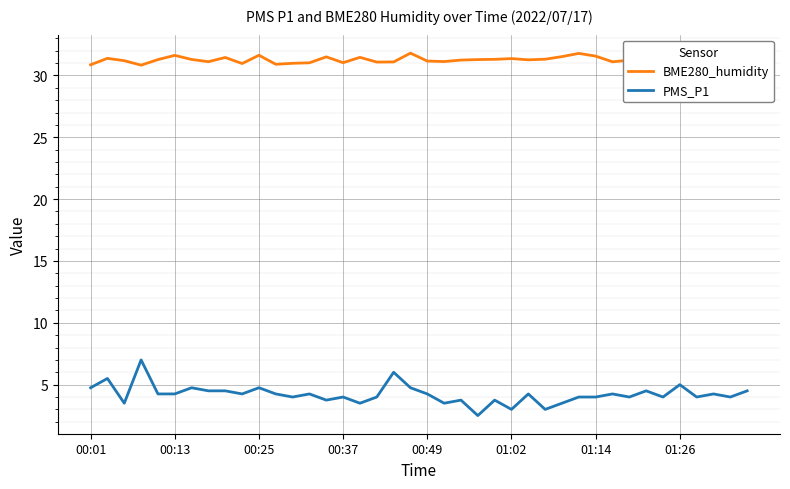

The PMS_P1 series shows 6.2 at 00:49. True or false?

False